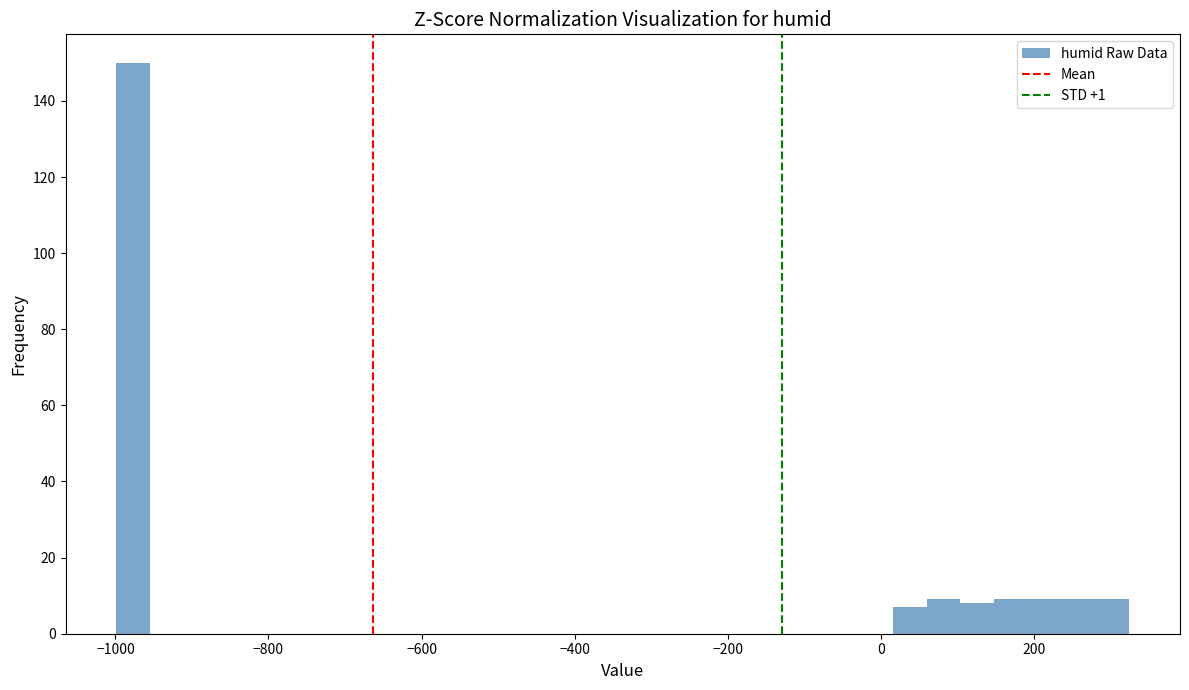

Read against the x-axis, roughly where is the centre of the tallest bar?

-980